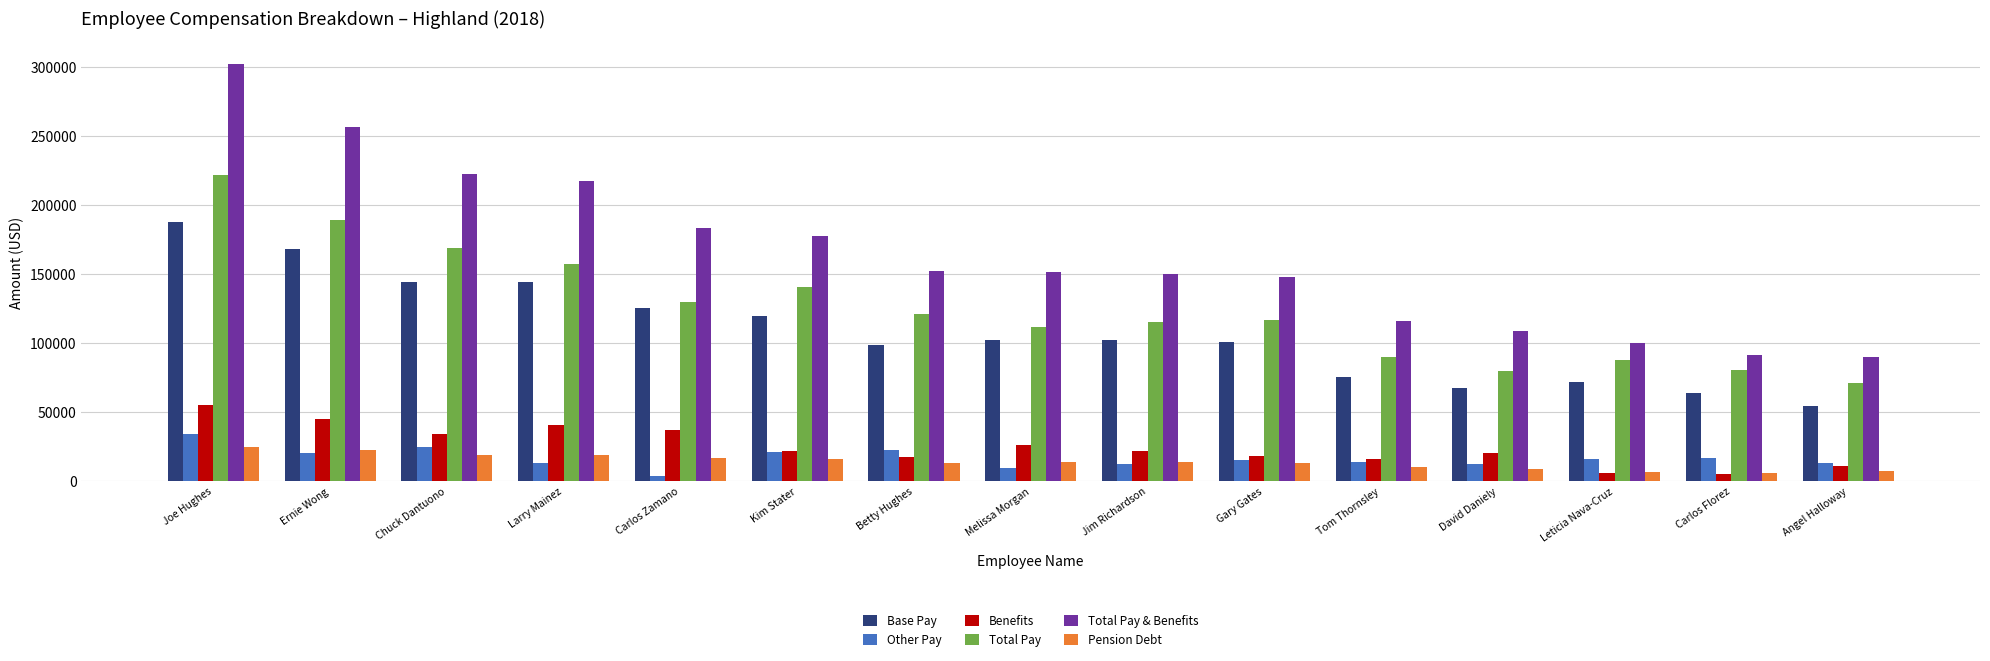

What is the label of the 7th bar from the left?

Betty Hughes